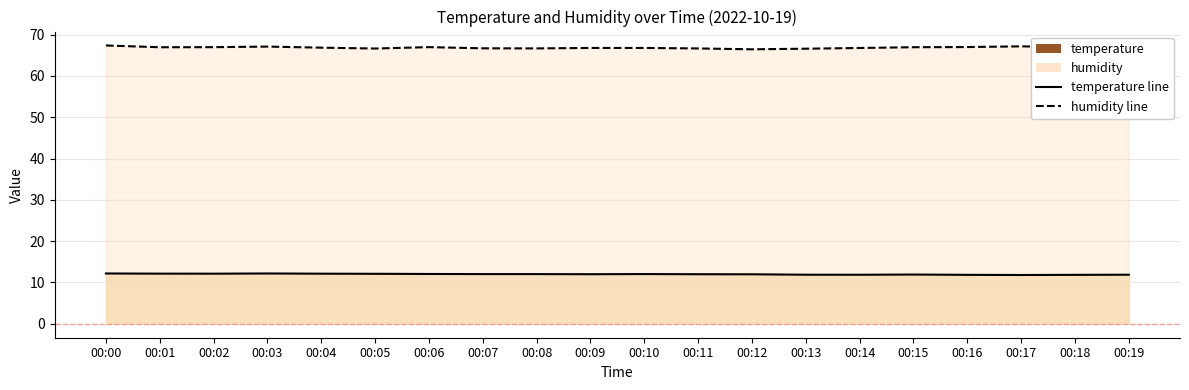

True or false: temperature line and humidity line intersect in this chart.

False